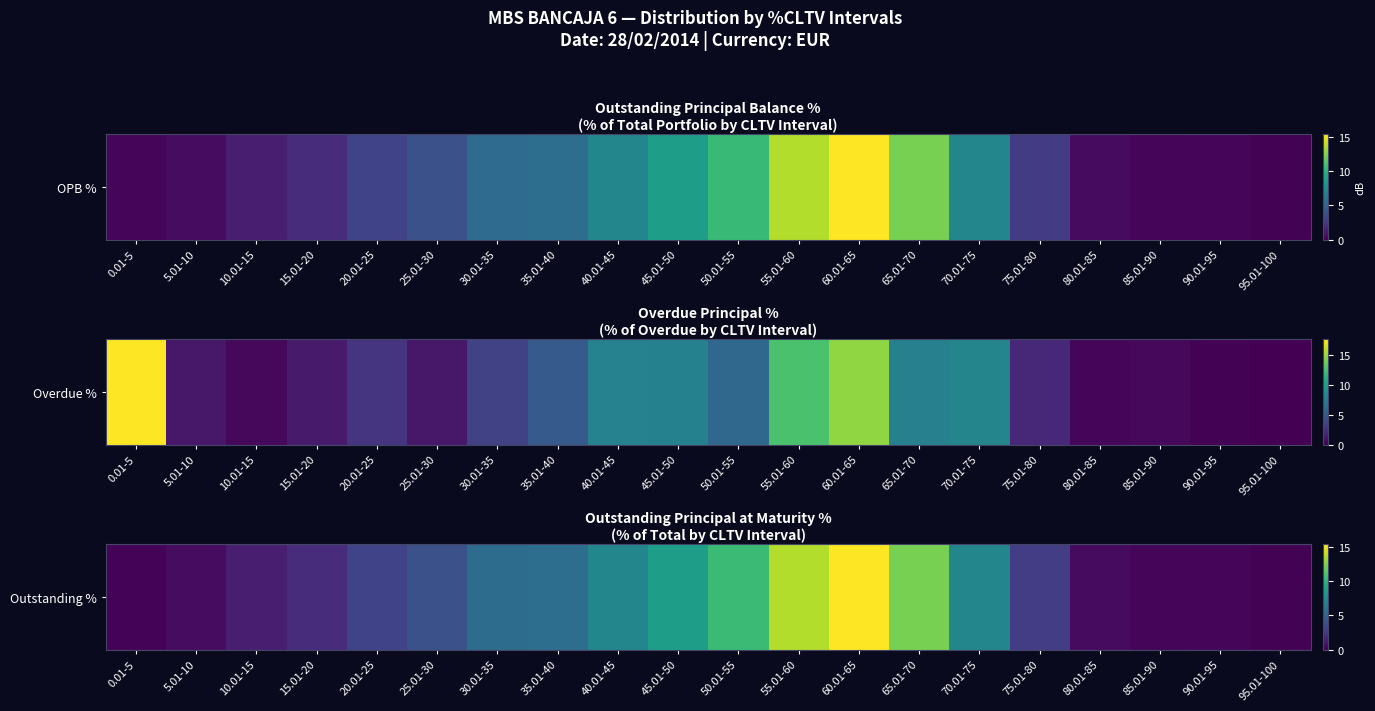

The chart shows a value of 11.9 at 40.01-45. True or false?

False